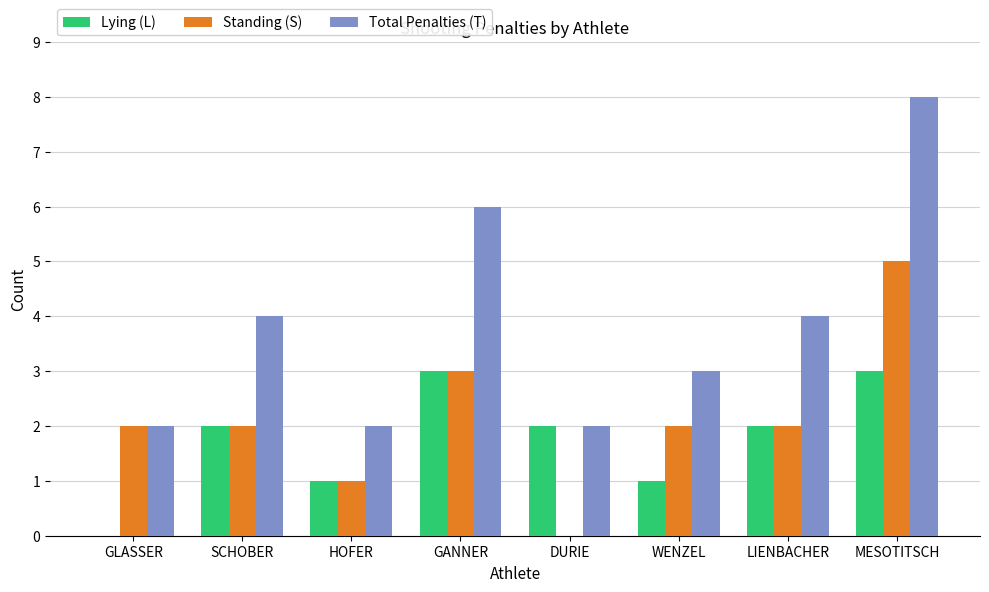

Is it true that Lying (L) equals 1 at GLASSER?

False